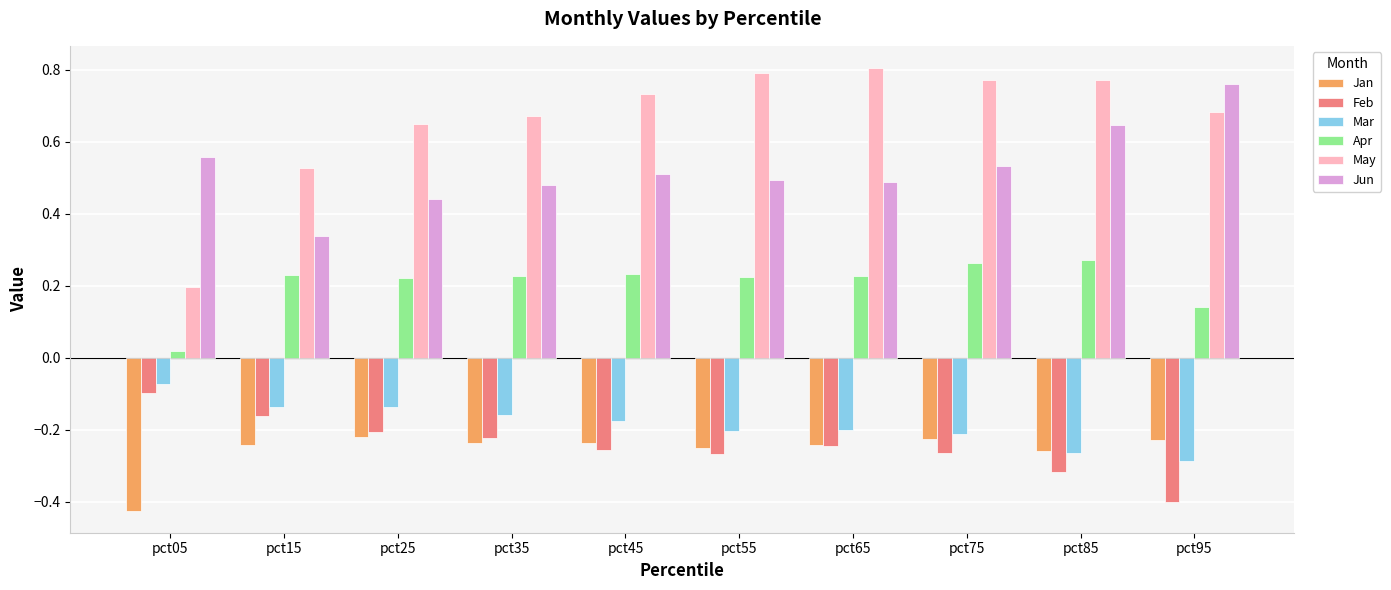

True or false: Jan has a value of -0.4 at pct65.

False